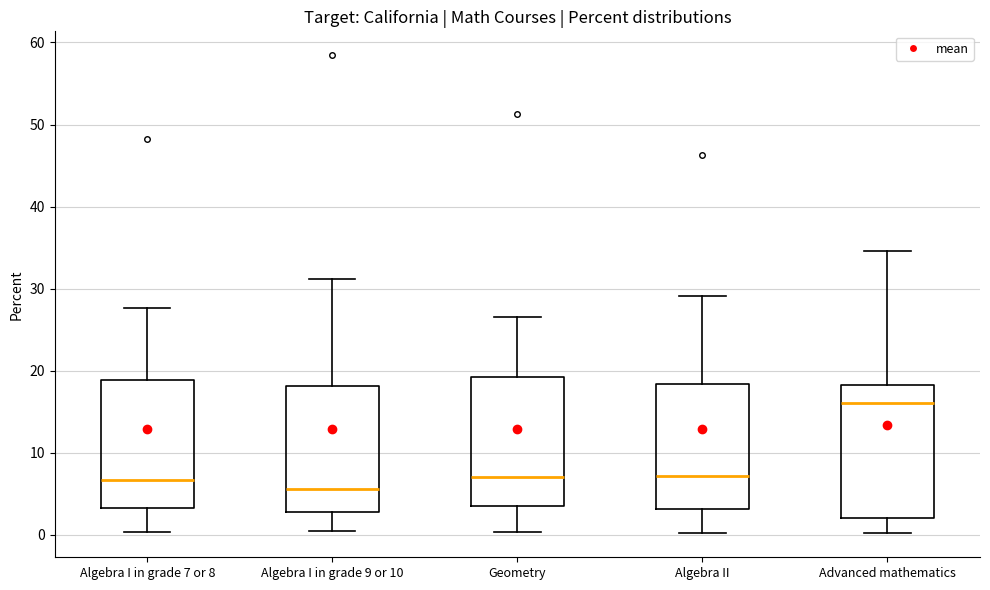

Reading left to right, read every box against the y-axis: the position of its median line, the range the box covers, and the ends of its whiskers. The values are not printed on the chart, so give them approximately, as read against the axis.

Algebra I in grade 7 or 8: median 7, box 3 to 19, whiskers 0 to 28
Algebra I in grade 9 or 10: median 6, box 3 to 18, whiskers 0 to 31
Geometry: median 7, box 4 to 19, whiskers 0 to 27
Algebra II: median 7, box 3 to 18, whiskers 0 to 29
Advanced mathematics: median 16, box 2 to 18, whiskers 0 to 35